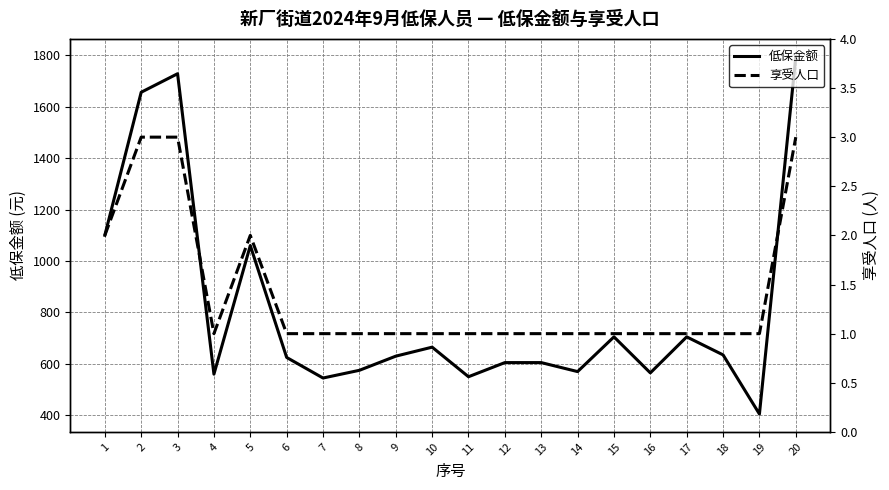

Is it true that 享受人口 equals 1 at 9?

False